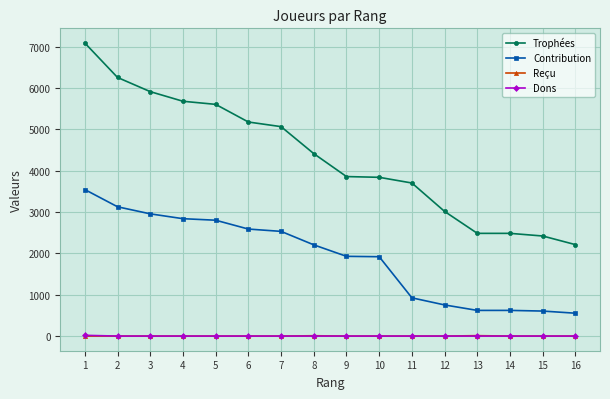

Does the chart display data point markers on the line(s)?

Yes